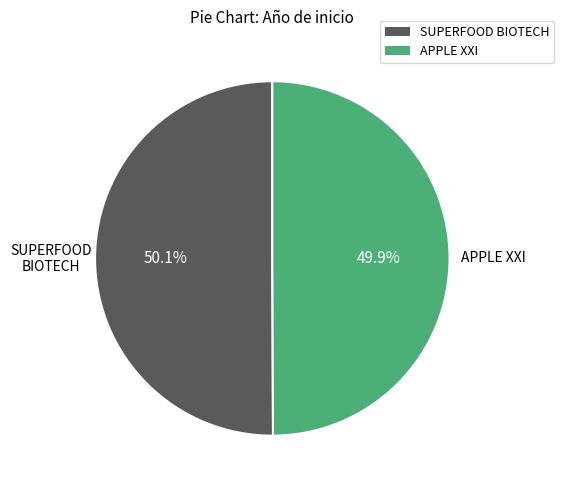

Is there any slice that represents more than half of the pie?

Yes